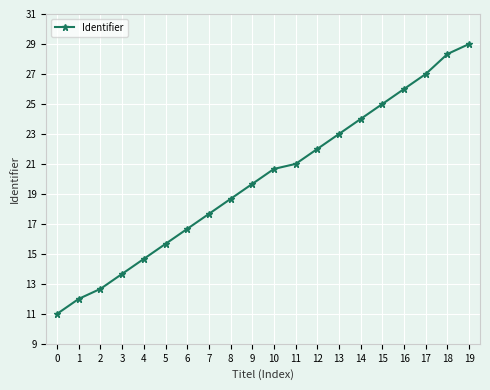

What is the sum of the values at 14 and 3?

37.7